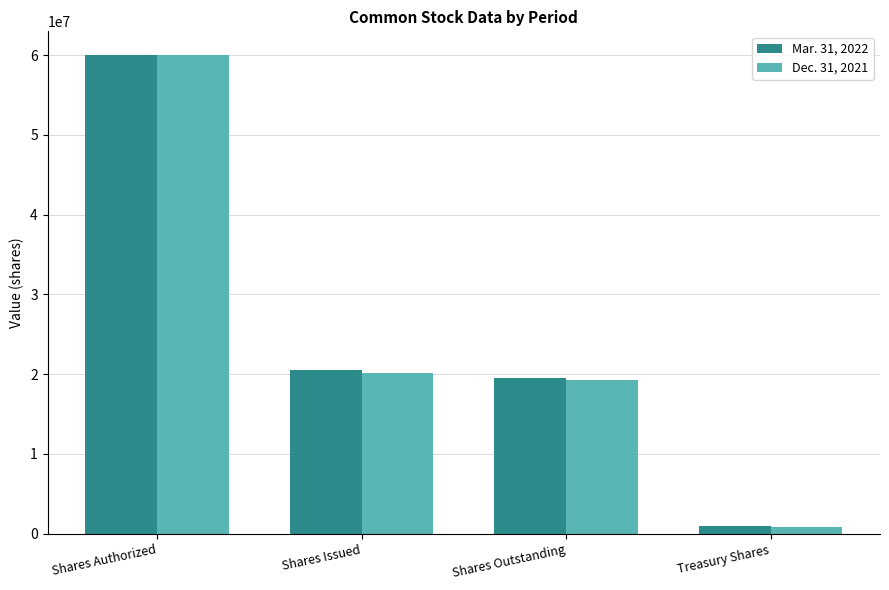

Is it true that Mar. 31, 2022 equals 32009040 at Shares Issued?

False